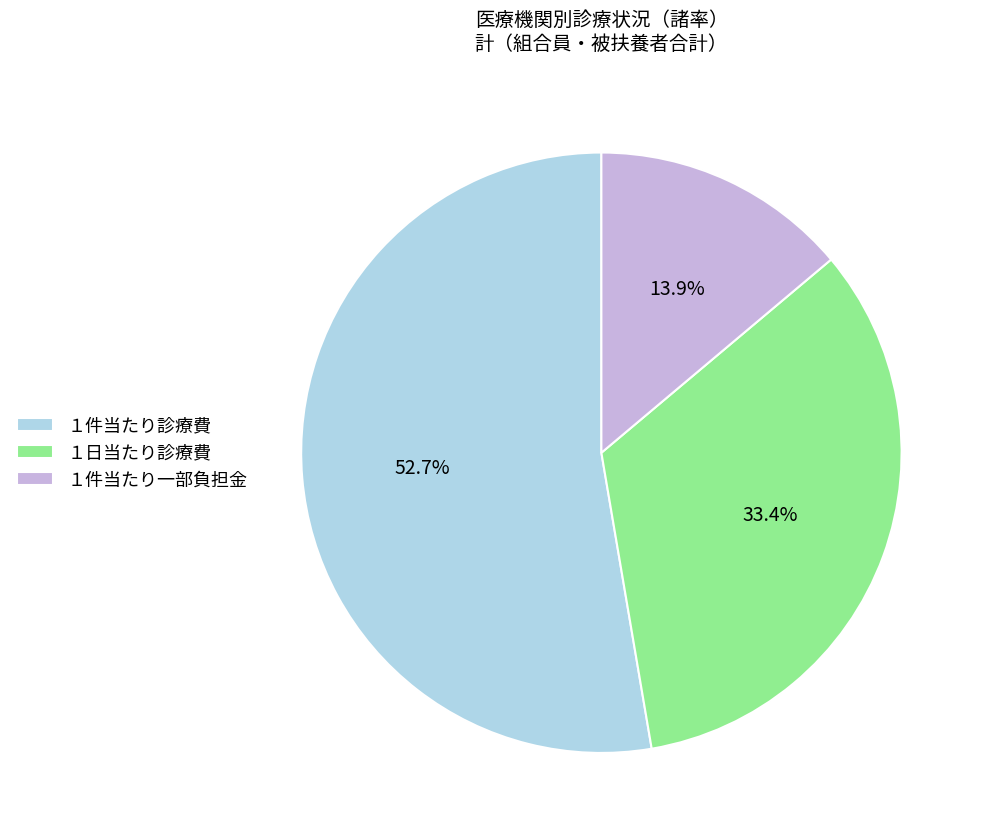

Which category has the smallest portion of the pie?

１件当たり一部負担金